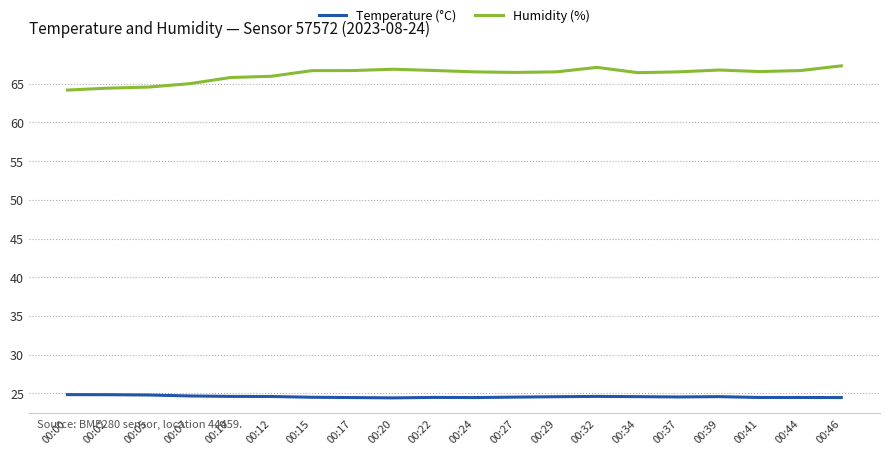

Rank the series by their maximum value, from highest to lowest.

Humidity (%), Temperature (°C)